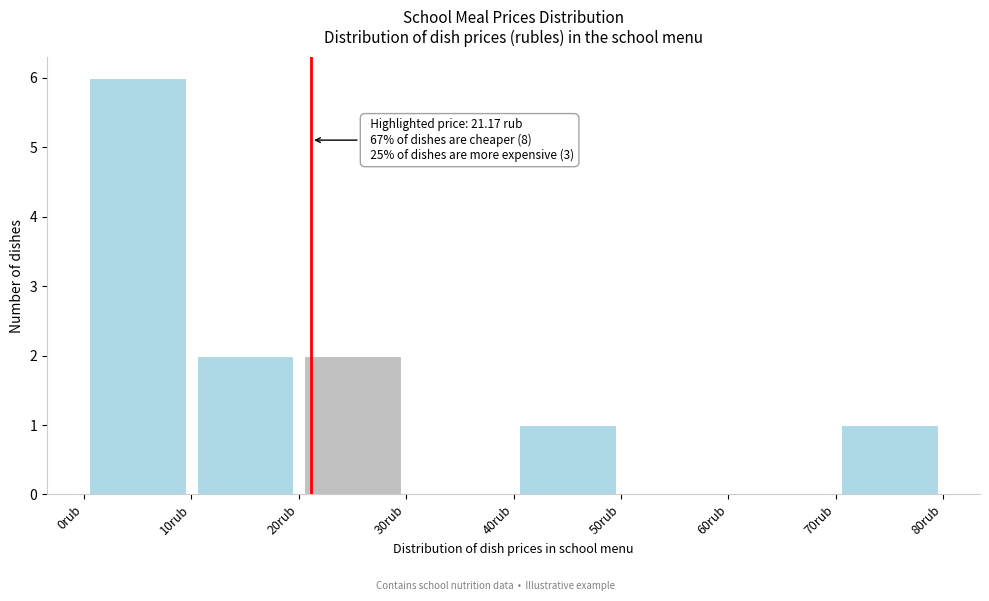

Over which range of the x-axis is the bar tallest?

0 to 10